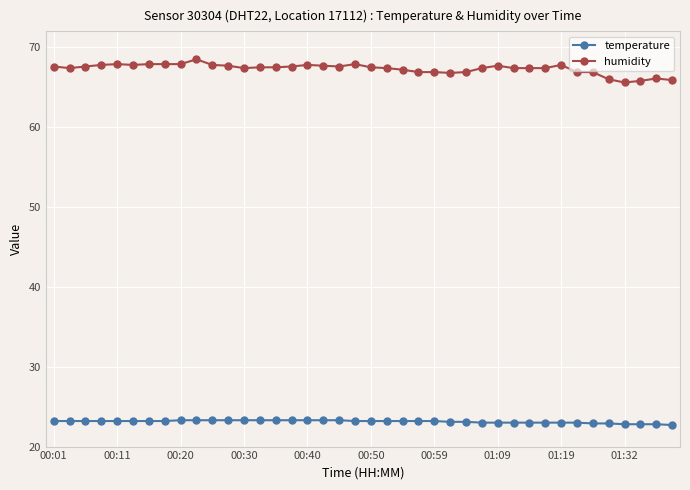

True or false: temperature and humidity cross at least once.

False